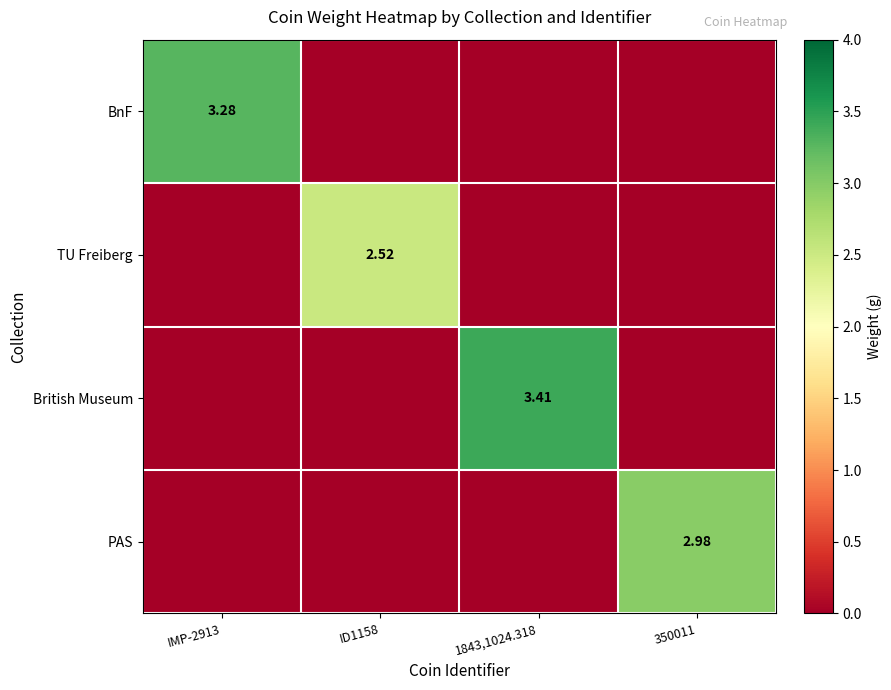

Is the value of PAS at ID1158 greater than the value of British Museum at 1843,1024.318?

No